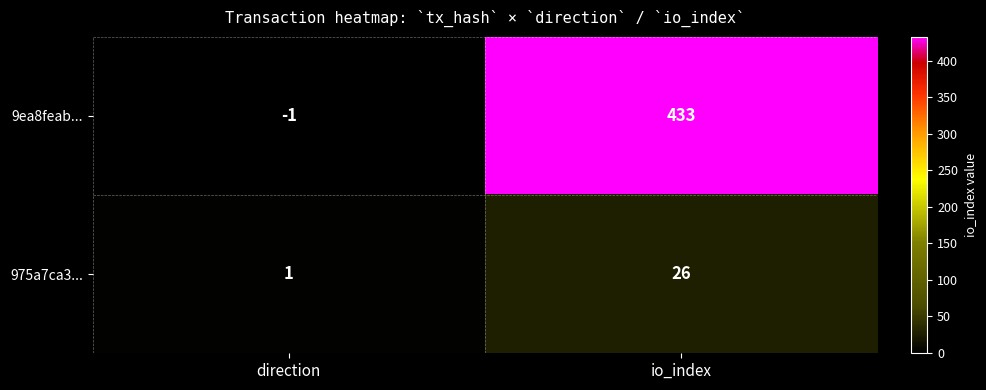

True or false: 9ea8feab... has a value of 433 at io_index.

True